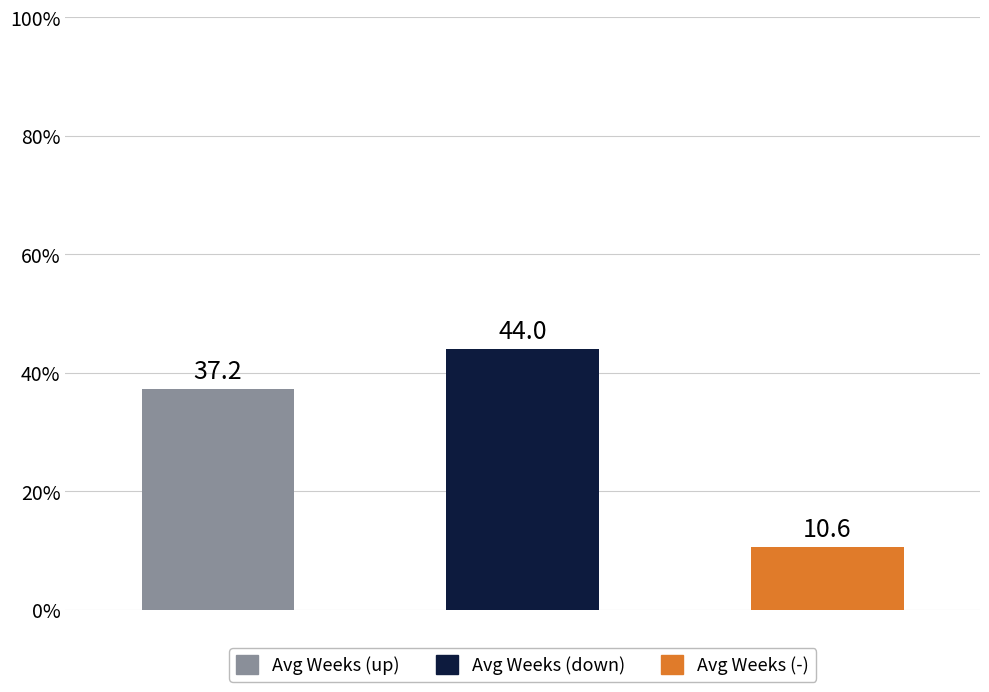

The chart shows a value of 3 at -. True or false?

False